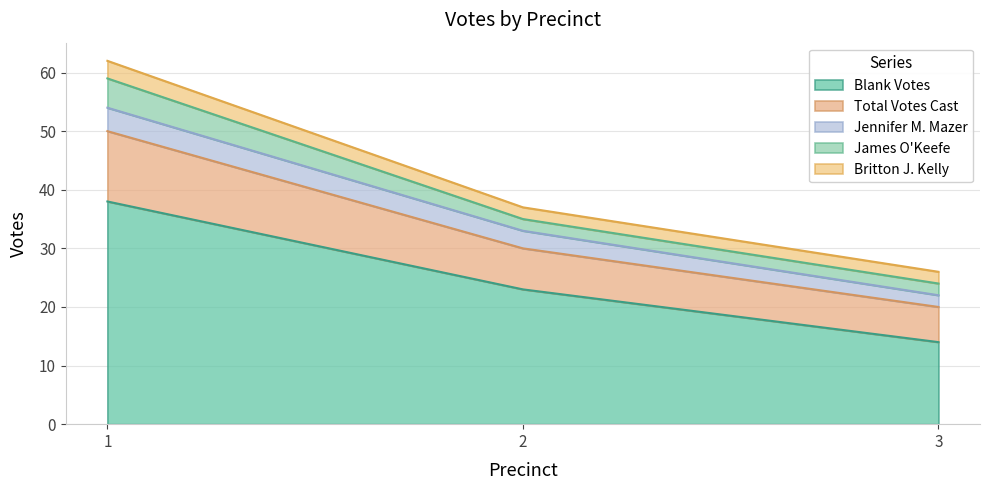

True or false: Blank Votes has a value of 54 at 2.

False